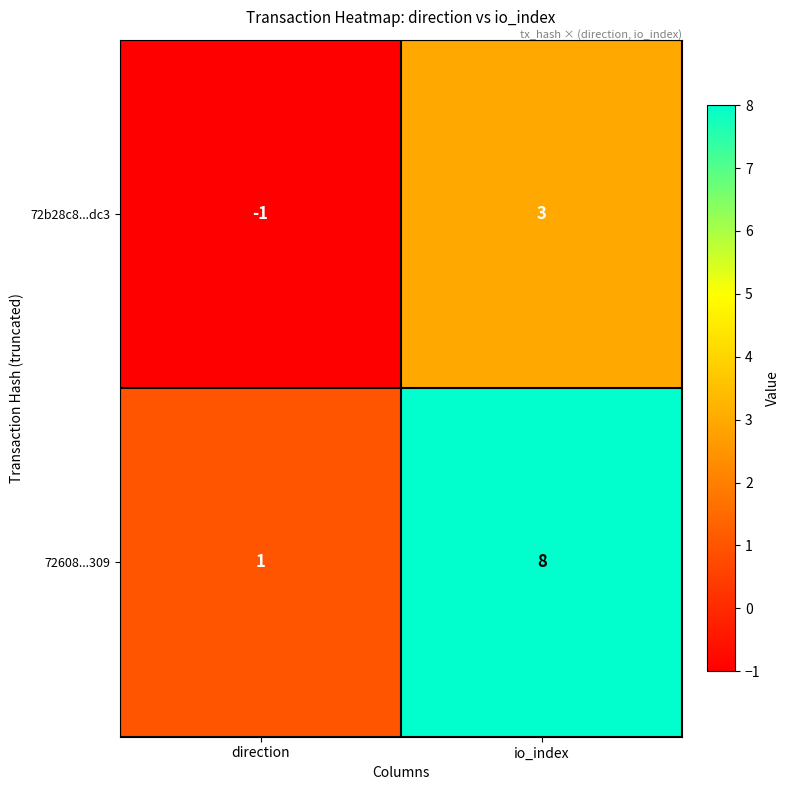

Which series has the largest total across all categories?

72608...309